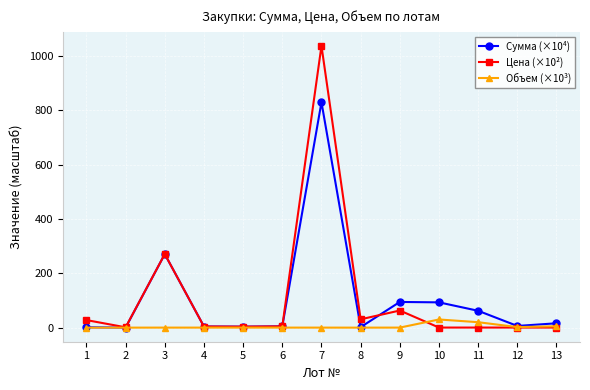

Which series has the largest range (max minus min)?

Цена (×10²)